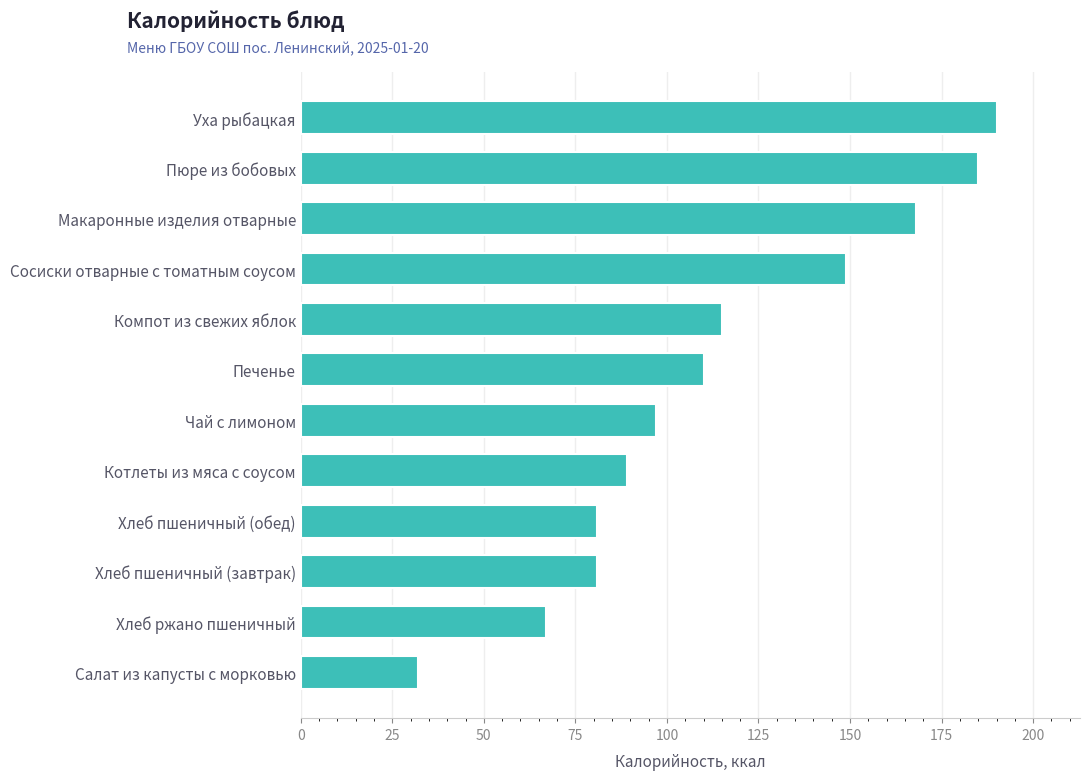

The chart shows a value of 81 at Хлеб пшеничный (обед). True or false?

True